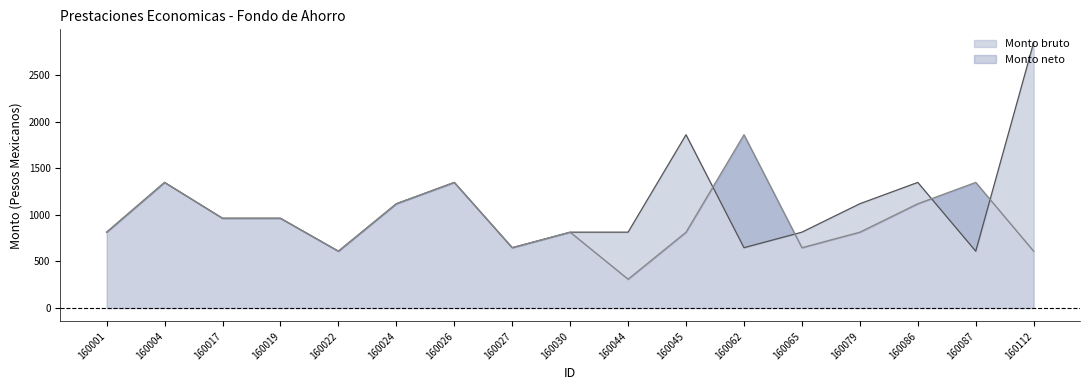

Reading left to right, what are all the values shown in this chart?

Monto bruto: 160001=814.5	160004=1348.6	160017=963.8	160019=963.8	160022=610.4	160024=1119.7	160026=1348.6	160027=647.9	160030=814.5	160044=814.5	160045=1860.2	160062=647.9	160065=814.5	160079=1119.7	160086=1348.6	160087=610.4	160112=2849.2
Monto neto: 160001=814.5	160004=1348.6	160017=963.8	160019=963.8	160022=610.4	160024=1119.7	160026=1348.6	160027=647.9	160030=814.5	160044=309.9	160045=814.5	160062=1860.2	160065=647.9	160079=814.5	160086=1119.7	160087=1348.6	160112=610.4